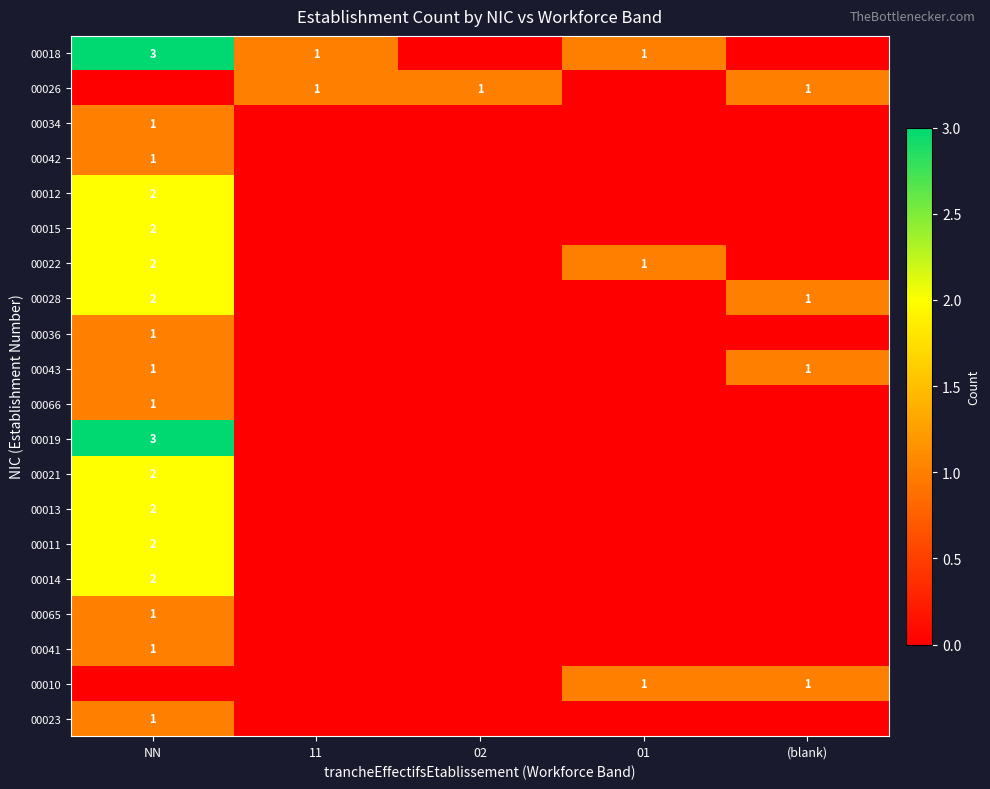

The 00043 series shows 1 at NN. True or false?

True